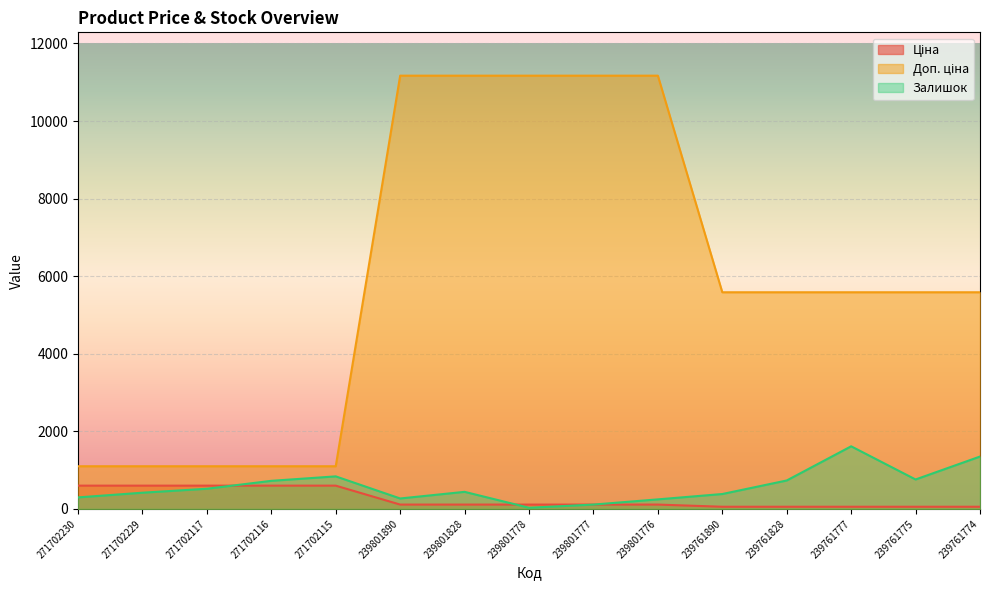

At how many categories does at least one series exceed 1400?

10